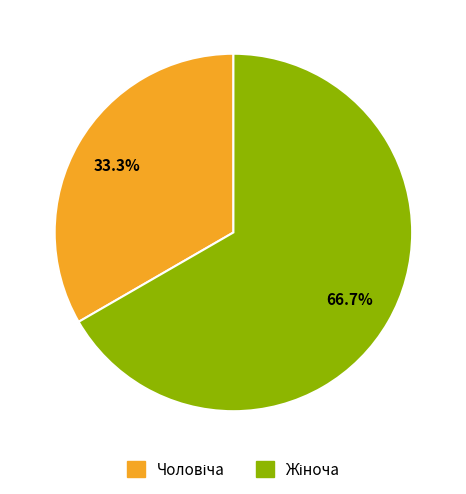

Is there a majority slice in this chart?

Yes